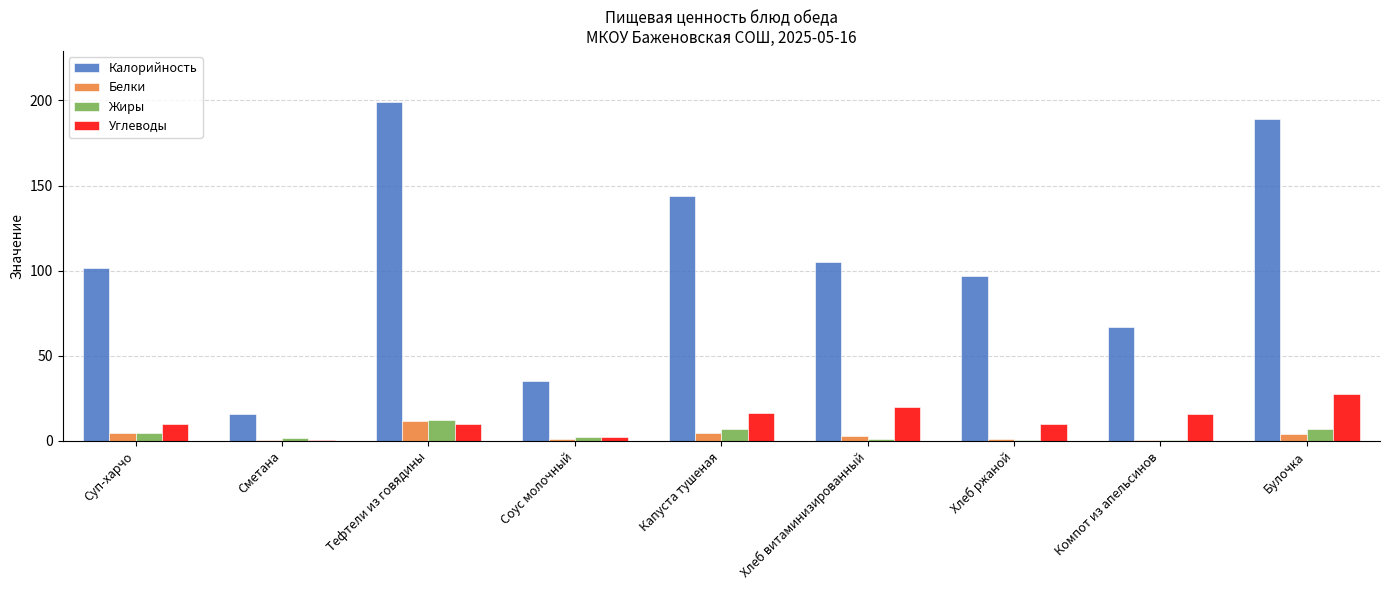

The value of Углеводы at Хлеб ржаной is 17.6. True or false?

False